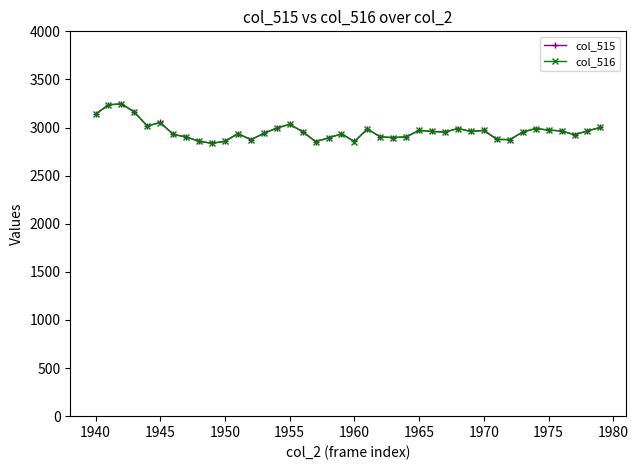

What is the value of the col_516 point at the 16th from the left?

3034